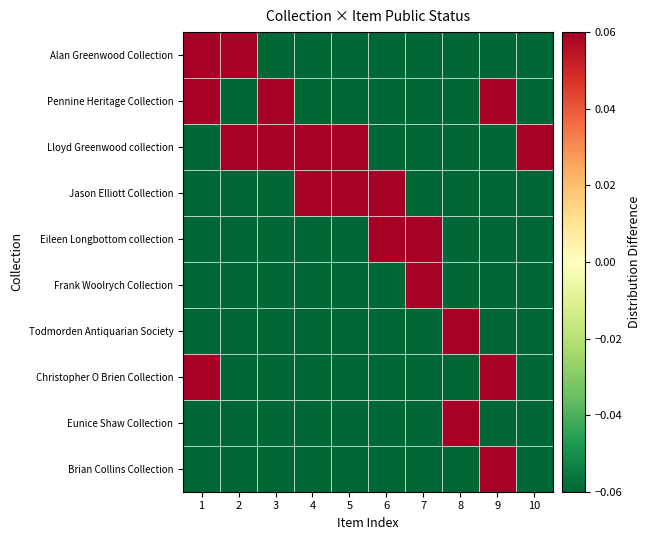

Reading left to right, extract all data points from this chart.

Alan Greenwood Collection: 1=0.1	2=0.1	3=-0.1	4=-0.1	5=-0.1	6=-0.1	7=-0.1	8=-0.1	9=-0.1	10=-0.1
Pennine Heritage Collection: 1=0.1	2=-0.1	3=0.1	4=-0.1	5=-0.1	6=-0.1	7=-0.1	8=-0.1	9=0.1	10=-0.1
Lloyd Greenwood collection: 1=-0.1	2=0.1	3=0.1	4=0.1	5=0.1	6=-0.1	7=-0.1	8=-0.1	9=-0.1	10=0.1
Jason Elliott Collection: 1=-0.1	2=-0.1	3=-0.1	4=0.1	5=0.1	6=0.1	7=-0.1	8=-0.1	9=-0.1	10=-0.1
Eileen Longbottom collection: 1=-0.1	2=-0.1	3=-0.1	4=-0.1	5=-0.1	6=0.1	7=0.1	8=-0.1	9=-0.1	10=-0.1
Frank Woolrych Collection: 1=-0.1	2=-0.1	3=-0.1	4=-0.1	5=-0.1	6=-0.1	7=0.1	8=-0.1	9=-0.1	10=-0.1
Todmorden Antiquarian Society: 1=-0.1	2=-0.1	3=-0.1	4=-0.1	5=-0.1	6=-0.1	7=-0.1	8=0.1	9=-0.1	10=-0.1
Christopher O Brien Collection: 1=0.1	2=-0.1	3=-0.1	4=-0.1	5=-0.1	6=-0.1	7=-0.1	8=-0.1	9=0.1	10=-0.1
Eunice Shaw Collection: 1=-0.1	2=-0.1	3=-0.1	4=-0.1	5=-0.1	6=-0.1	7=-0.1	8=0.1	9=-0.1	10=-0.1
Brian Collins Collection: 1=-0.1	2=-0.1	3=-0.1	4=-0.1	5=-0.1	6=-0.1	7=-0.1	8=-0.1	9=0.1	10=-0.1